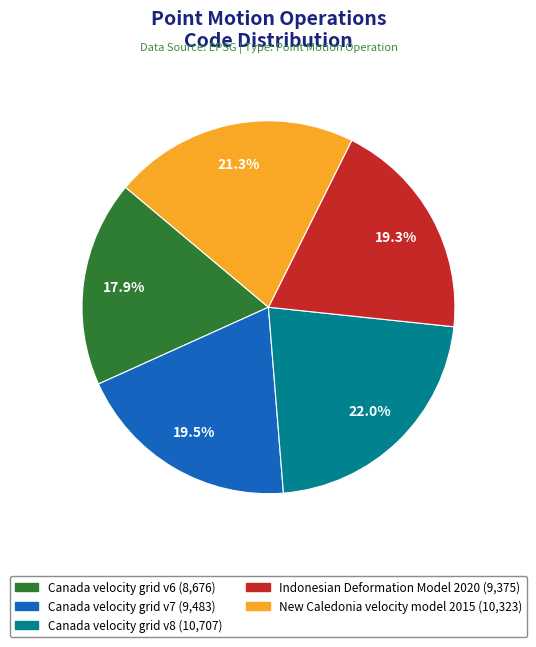

The Canada velocity grid v8 slice represents 29% of the pie. True or false?

False